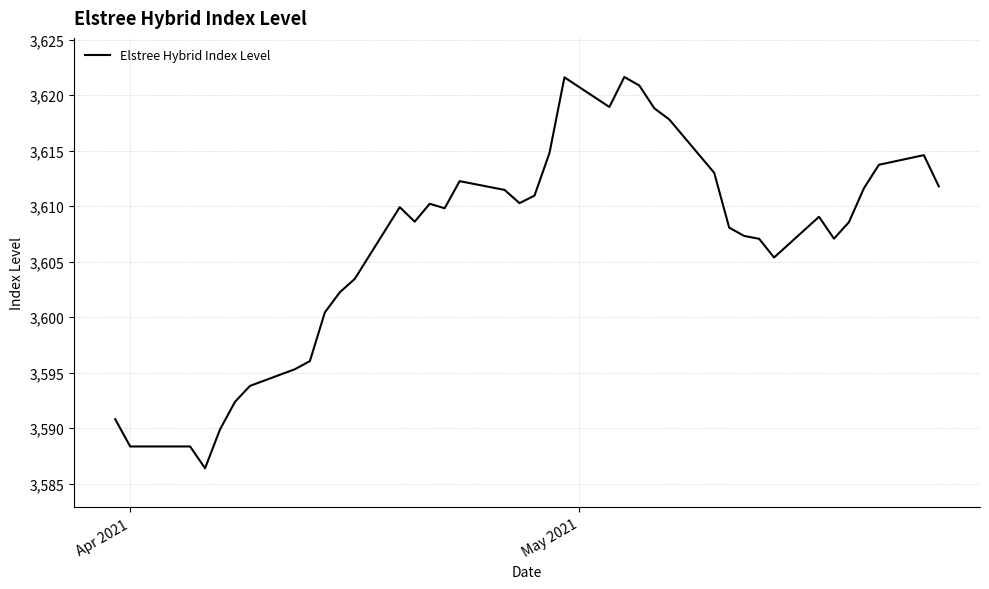

What is the greatest value displayed?

3621.6